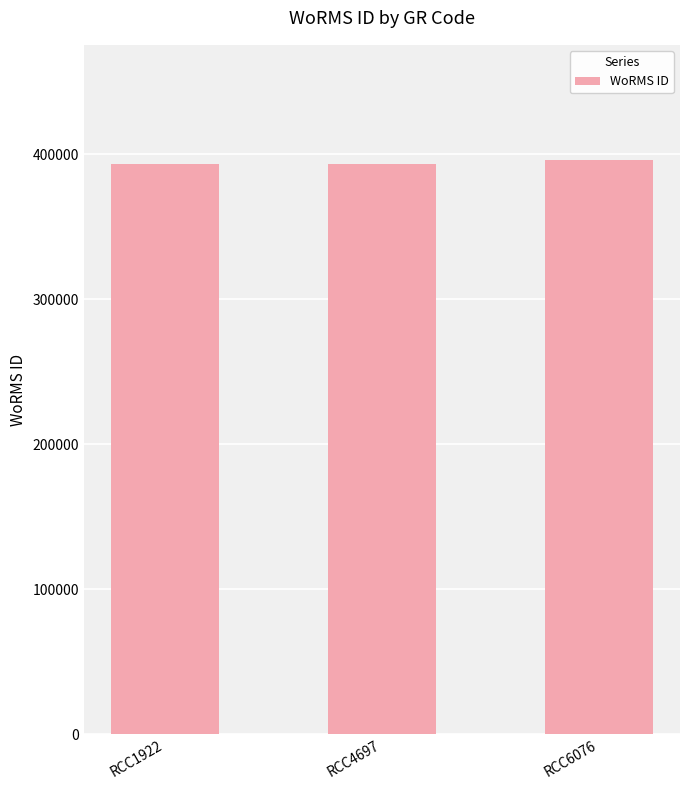

Count the number of categories in the chart.

3